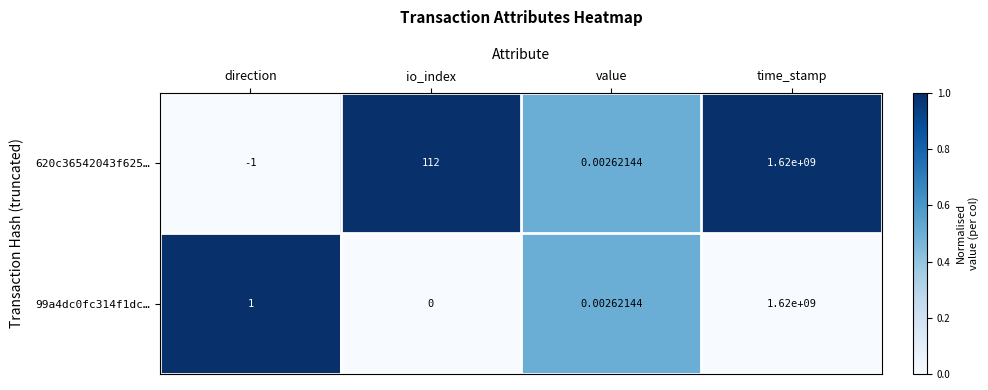

Where is 99a4dc0fc314f1dc… nearest to the value 810000000?

direction